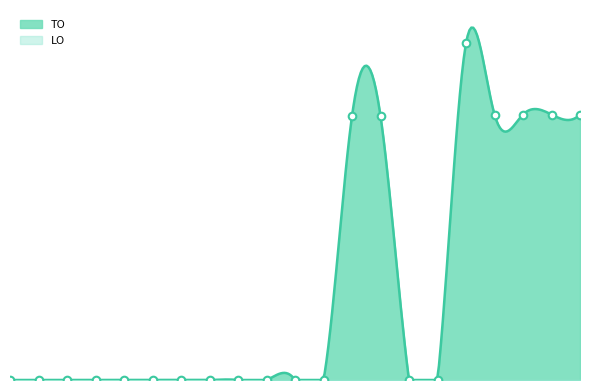

Between 2022 uitvoering and 2021 Opmaak - goedgekeurd, which is larger?

2022 uitvoering